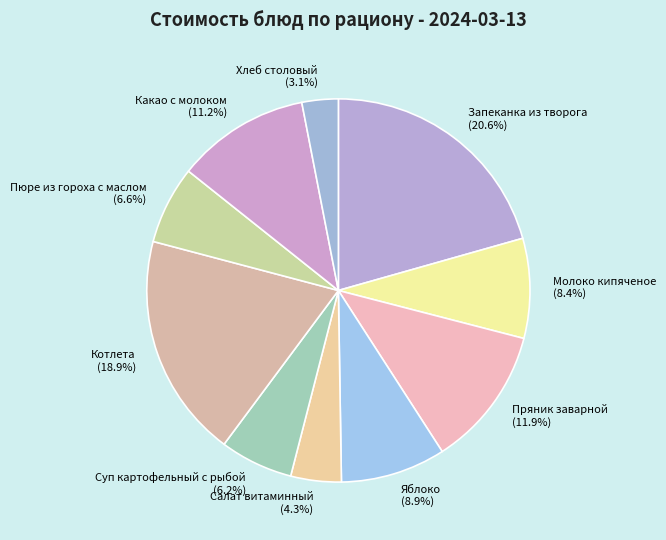

To the nearest percent, what portion does Яблоко represent?

9%